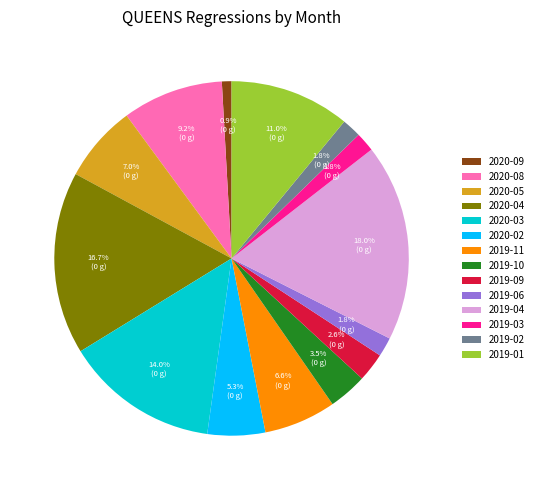

Is 2020-04 the majority of the pie?

No